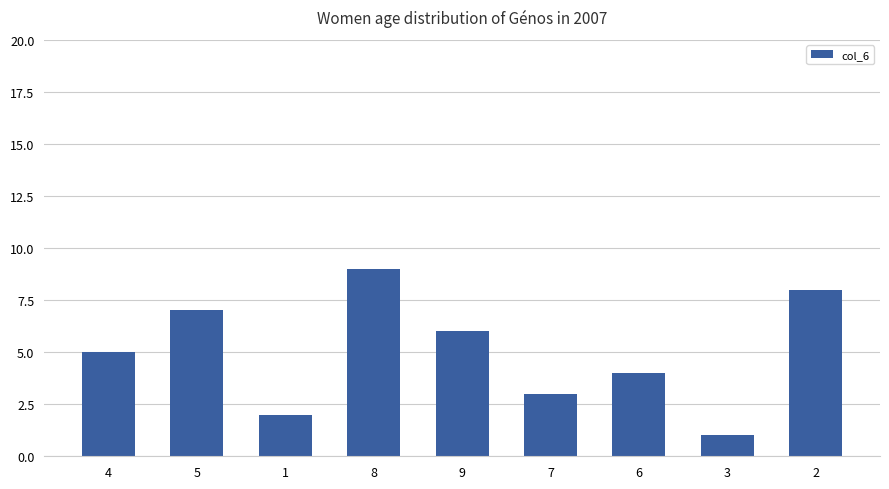

Are the bars grouped side by side (vs. stacked)?

No